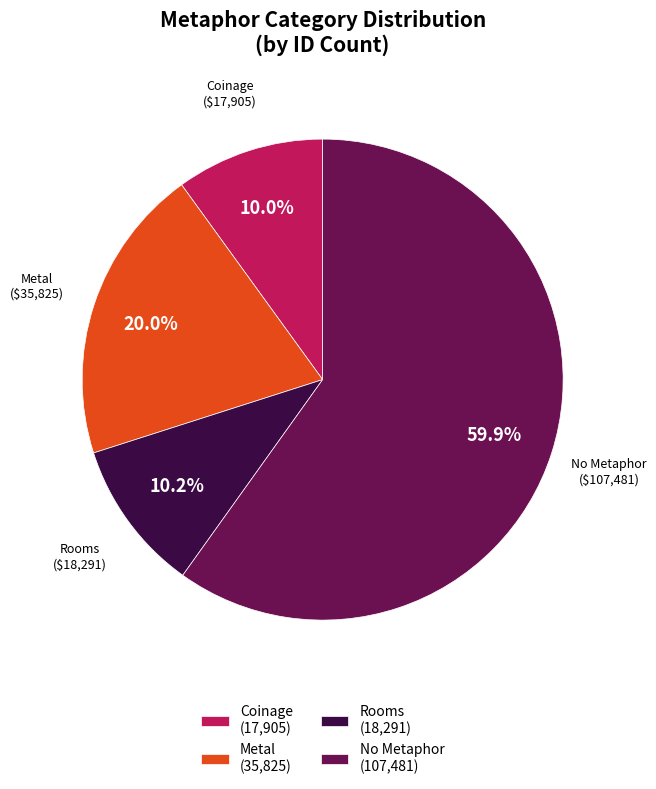

Which category accounts for the majority?

No Metaphor